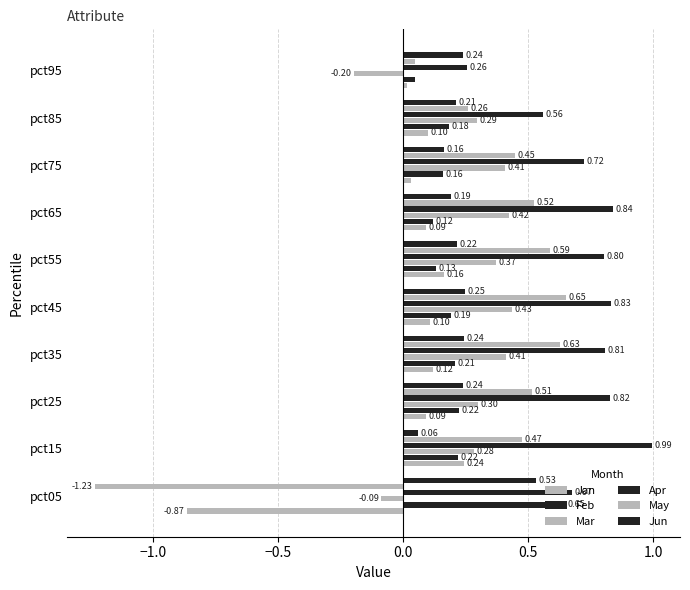

Count the number of categories in the chart.

10